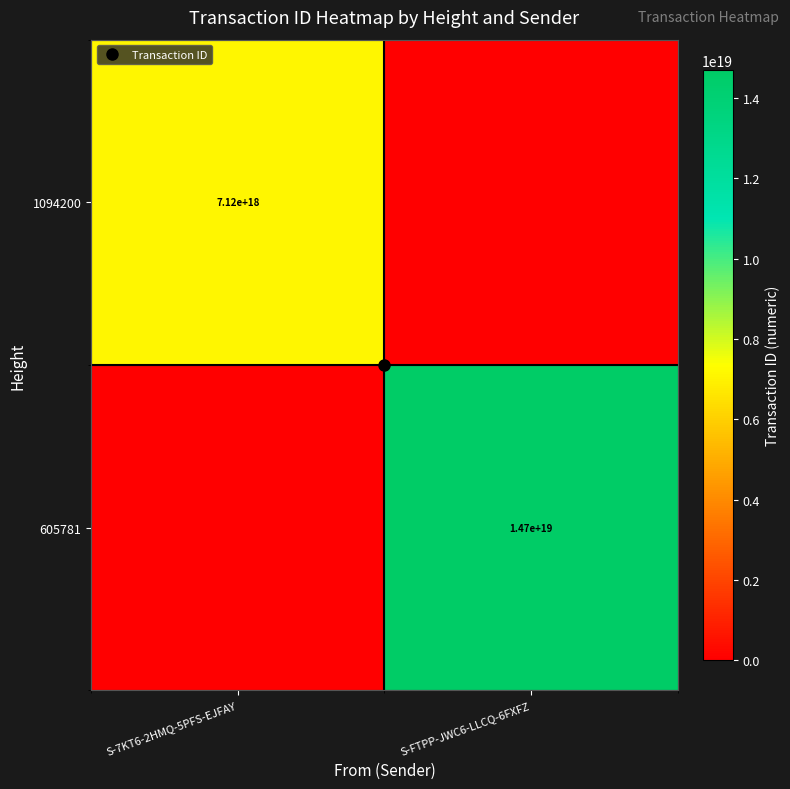

What is the spread (max minus min) of values at S-7KT6-2HMQ-5PFS-EJFAY?

7116803587210265600